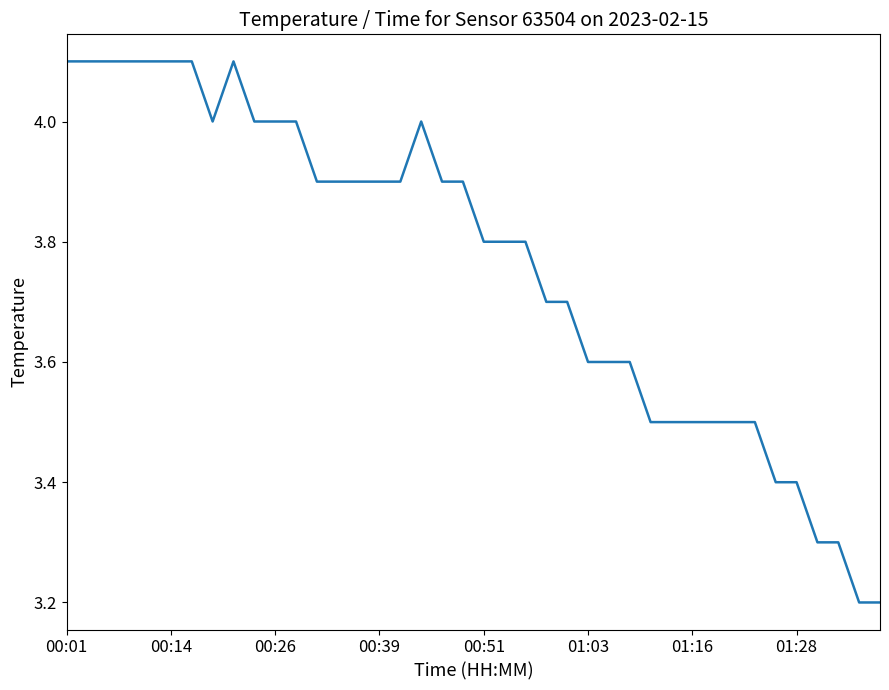

What is the greatest value displayed?

4.1